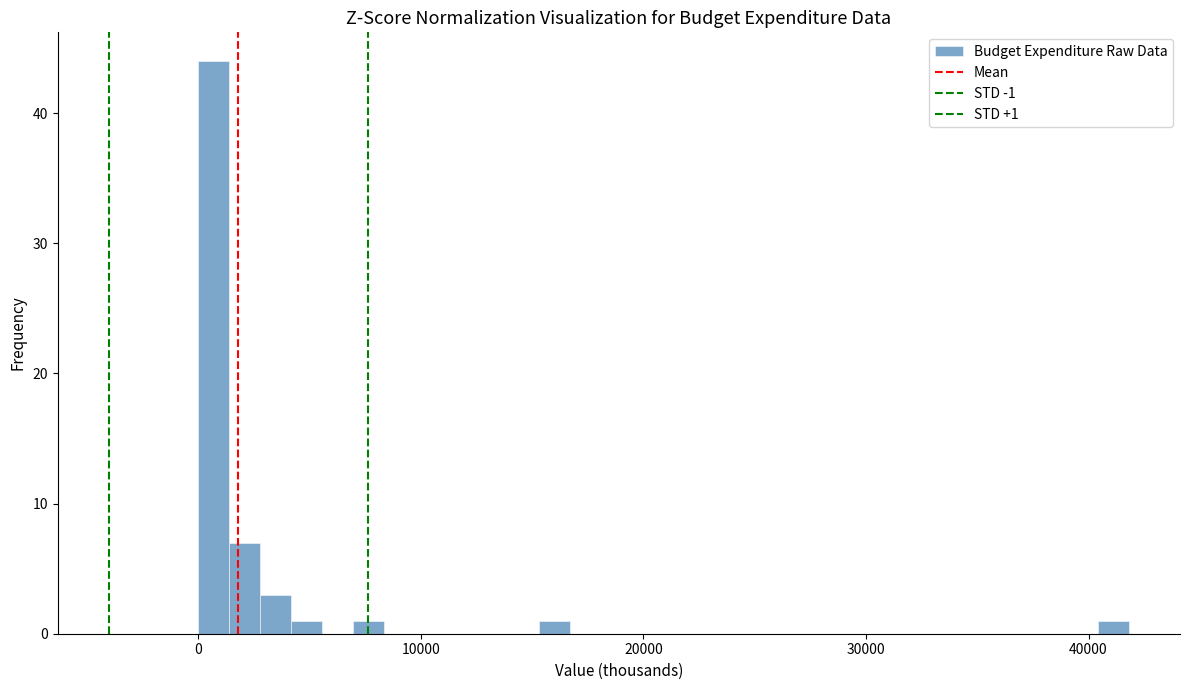

Around what value on the x-axis is the tallest bar? Give the approximate position of its centre, as read against the axis.

1000